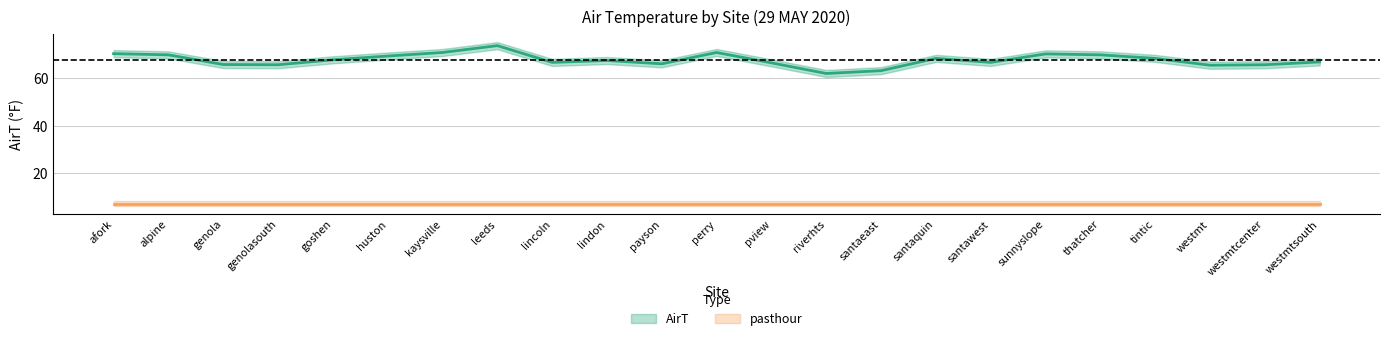

What is the label of the 6th point from the left?

huston